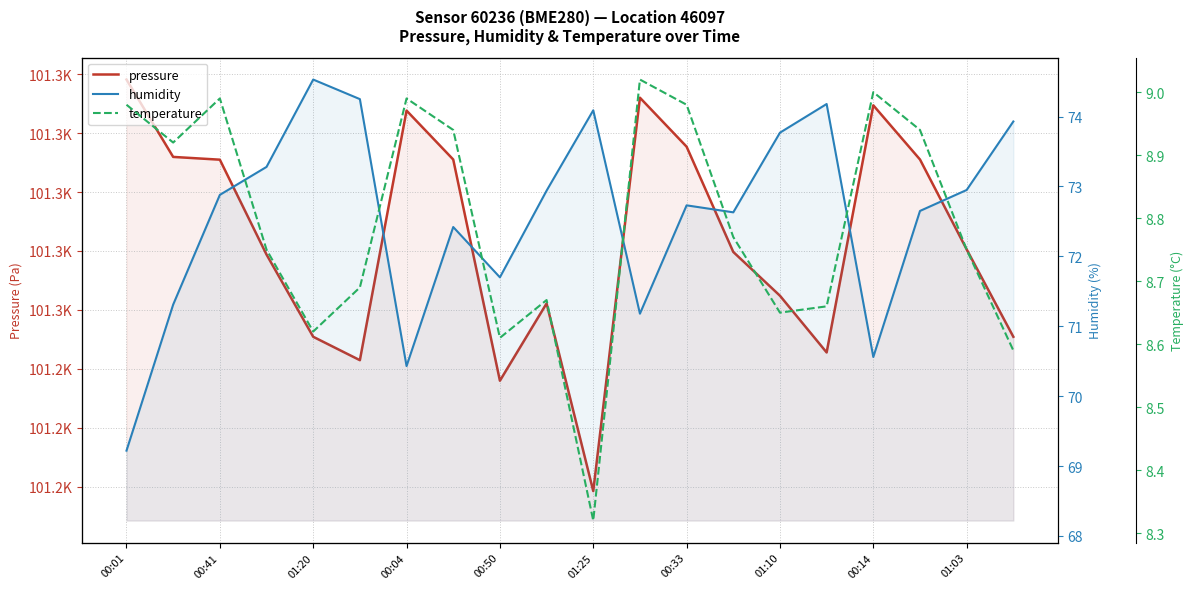

Which has a higher value, 01:03 or 01:10?

01:03